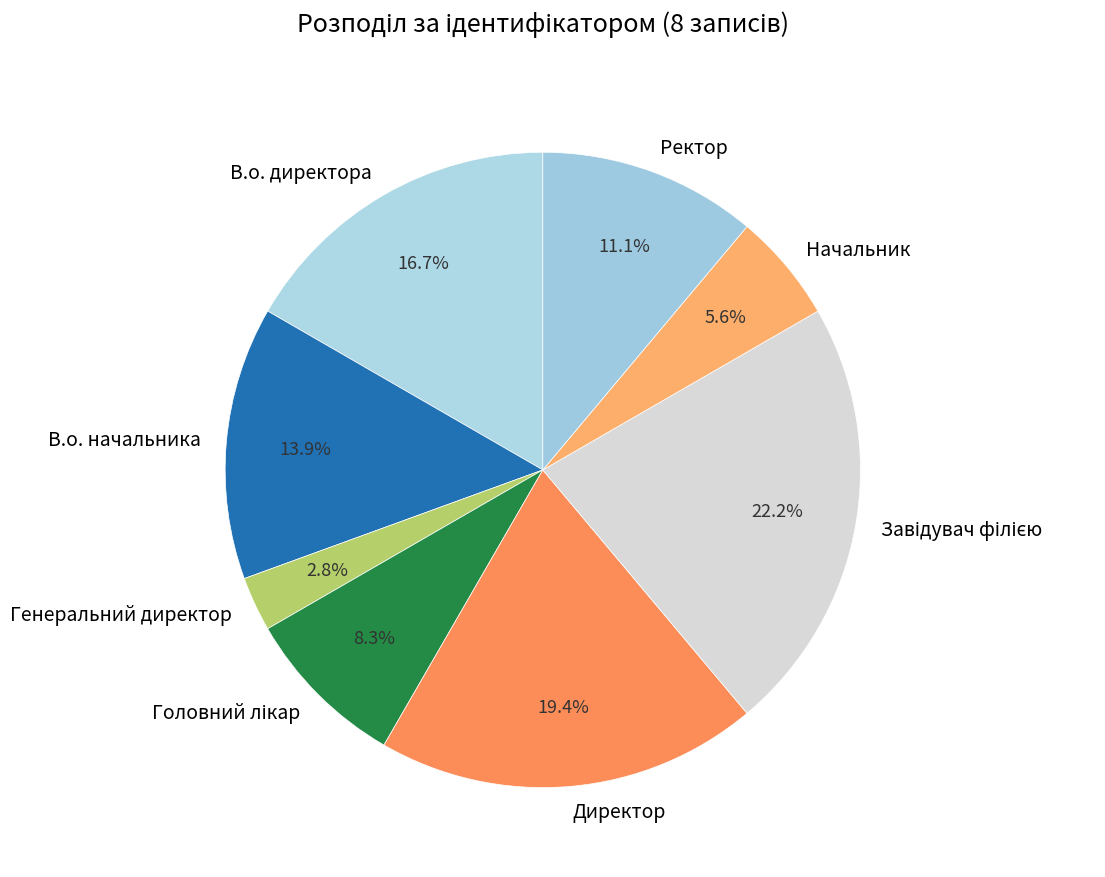

How many segments does this pie chart have?

8